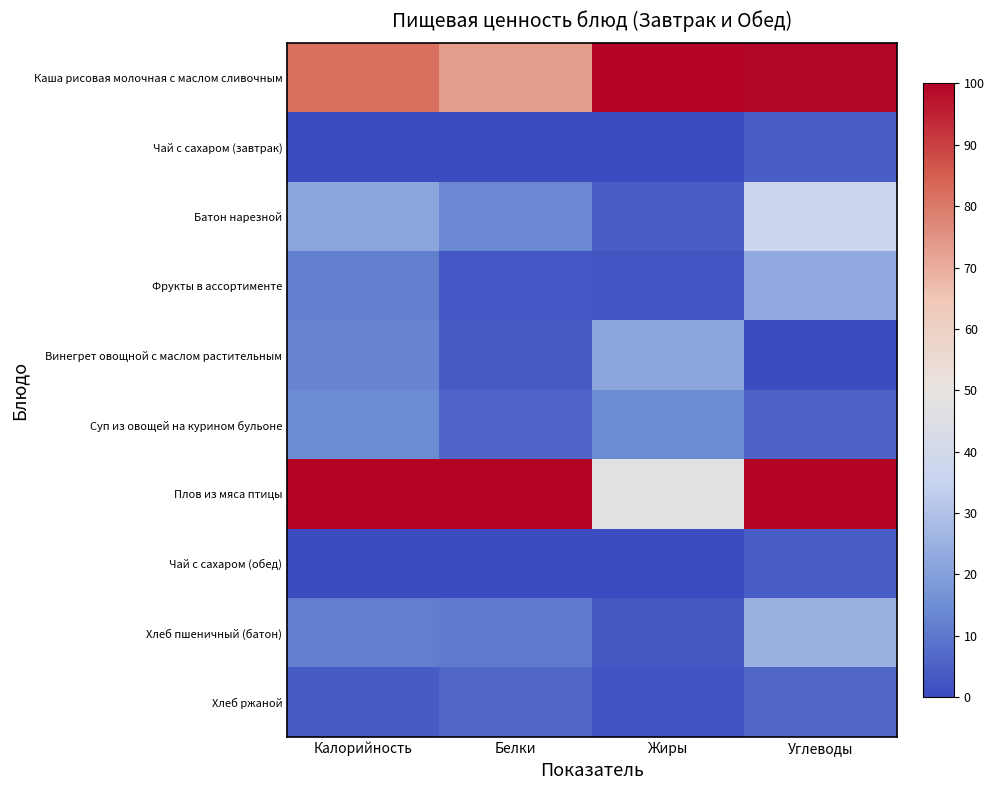

Rank the series at Жиры from lowest to highest value.

Чай с сахаром (завтрак), Чай с сахаром (обед), Хлеб ржаной, Фрукты в ассортименте, Хлеб пшеничный (батон), Батон нарезной, Суп из овощей на курином бульоне, Винегрет овощной с маслом растительным, Плов из мяса птицы, Каша рисовая молочная с маслом сливочным